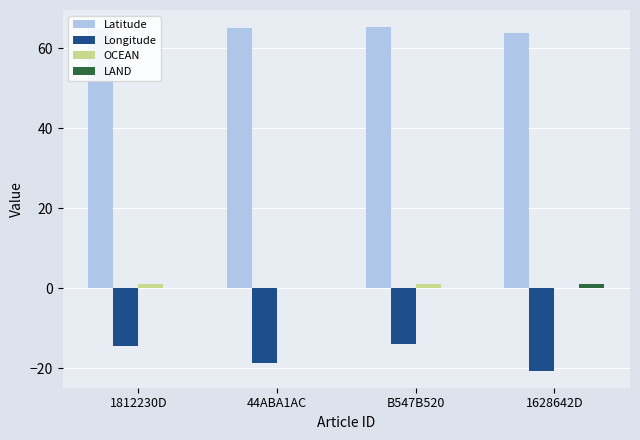

What is the highest value of the Longitude series?

-14.0